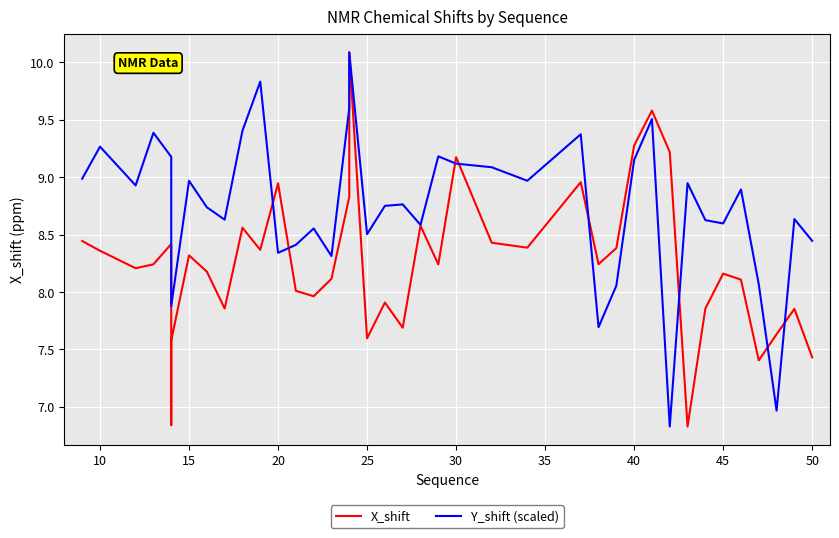

Which series has the largest total across all categories?

Y_shift (scaled)